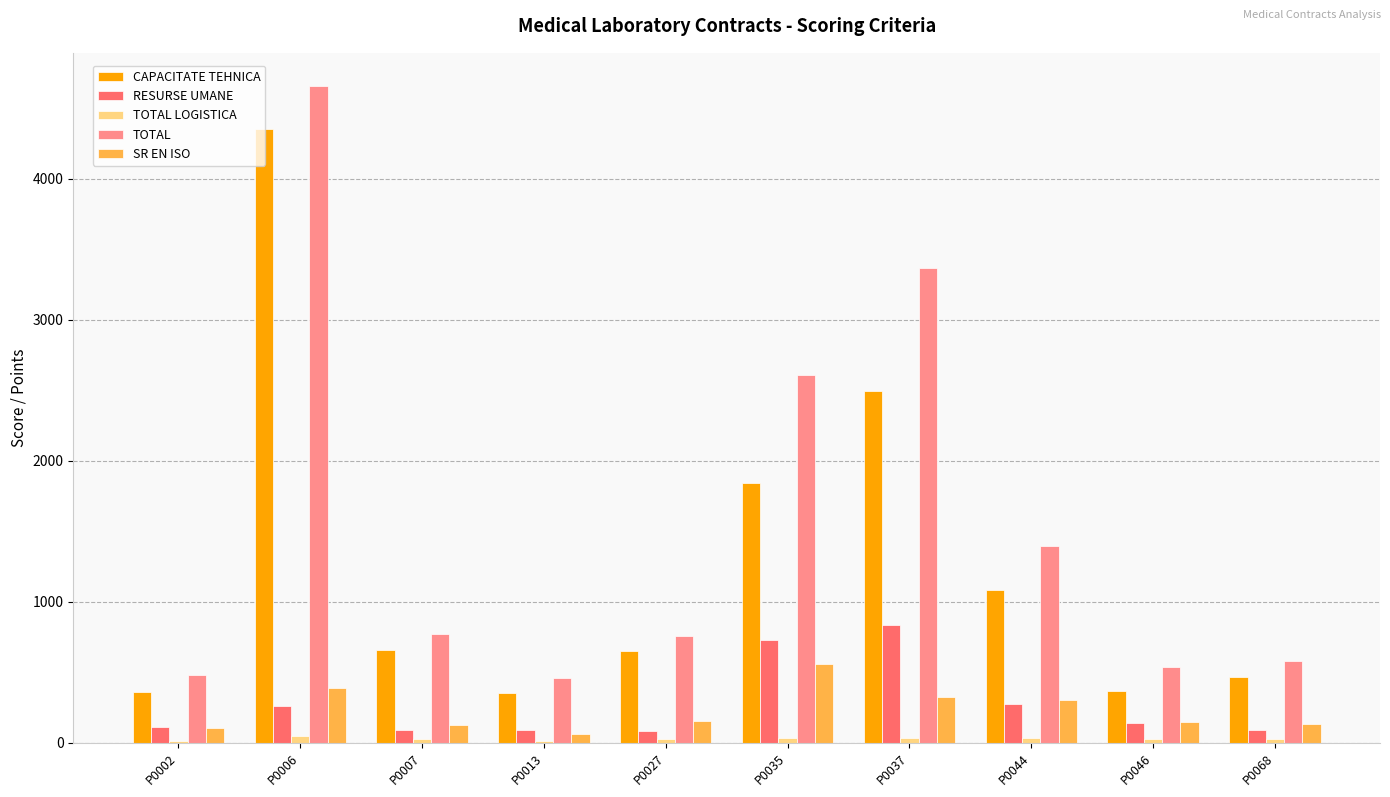

At which label does TOTAL first exceed 772?

P0006